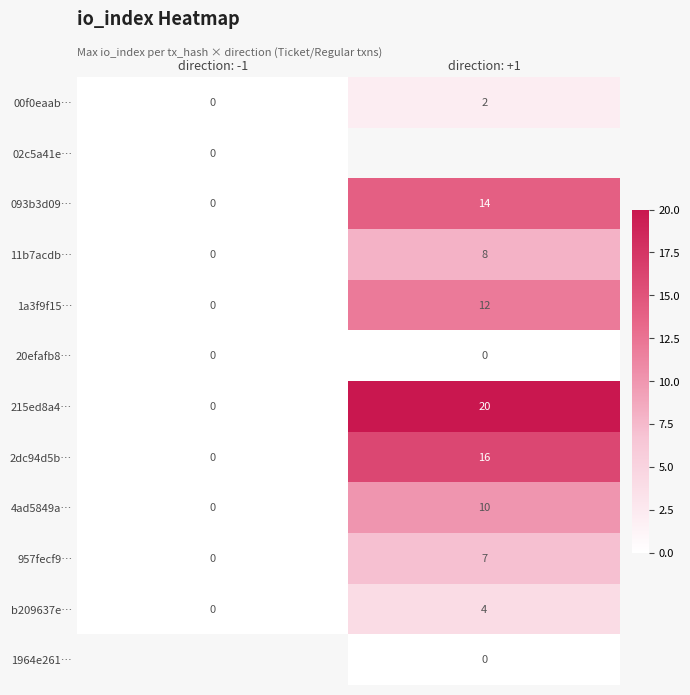

Between direction: -1 and direction: +1, which is larger?

direction: +1